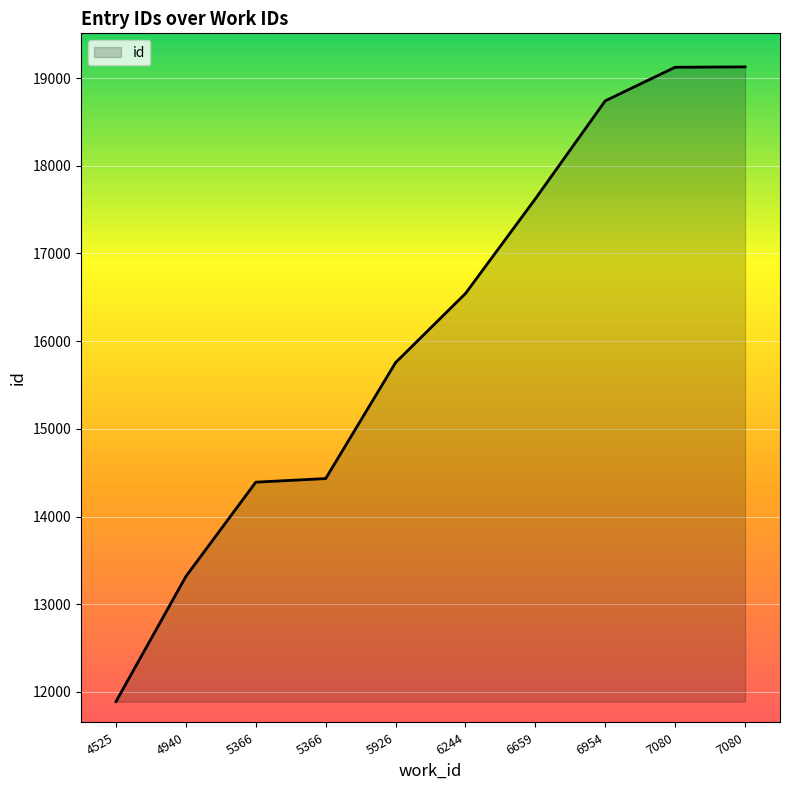

Does the chart have visible grid lines?

Yes